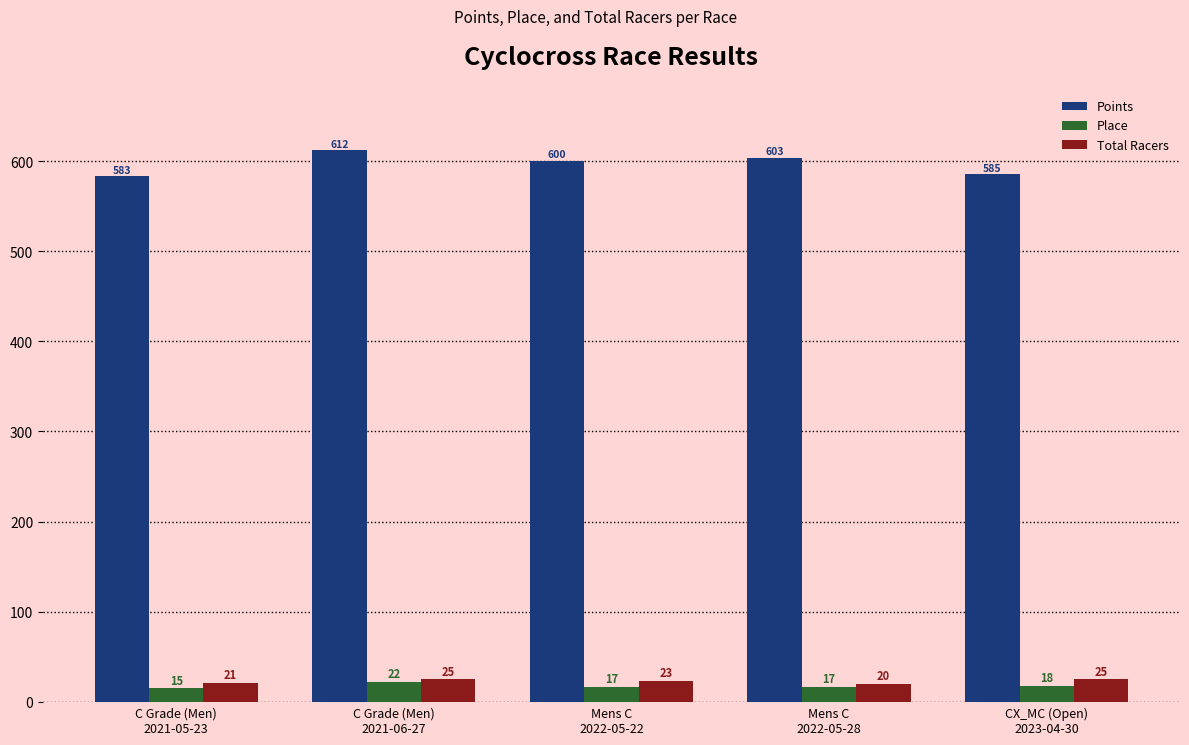

What is the greatest value displayed?

611.9